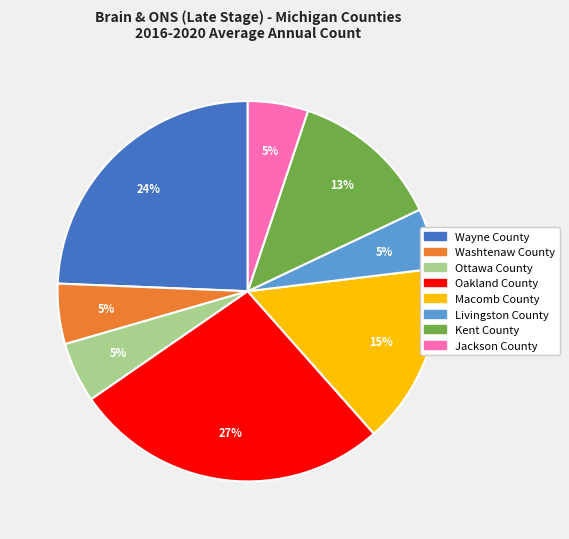

Which has a higher value, Macomb County or Washtenaw County?

Macomb County